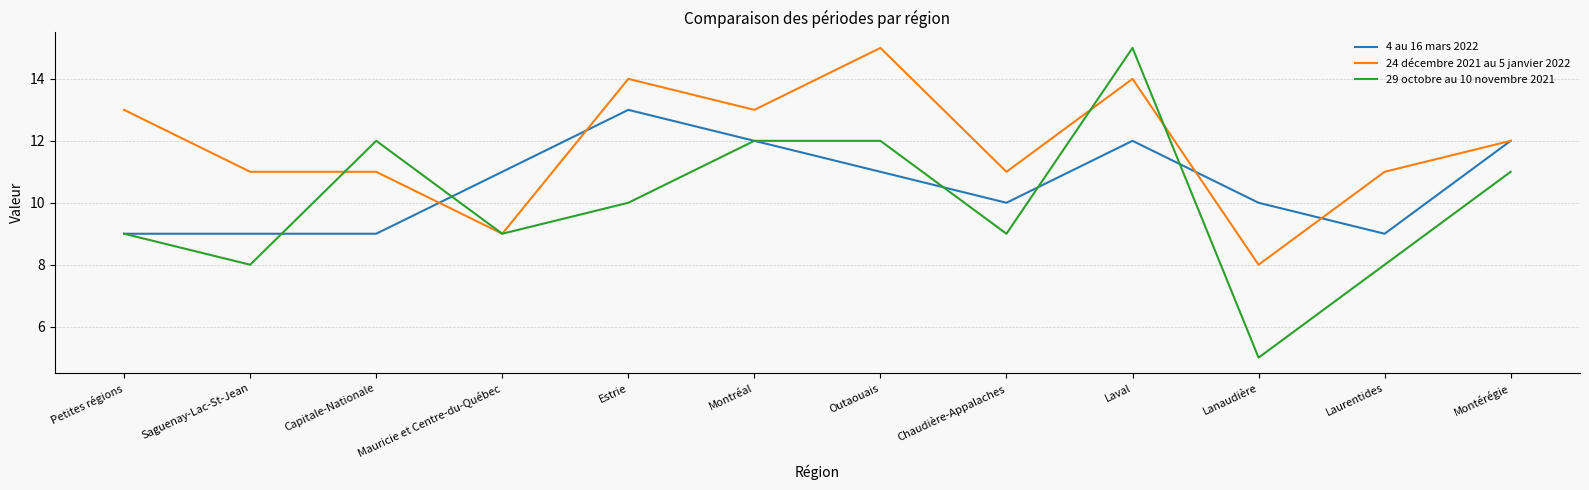

At which category is the sum across all series the highest?

Laval